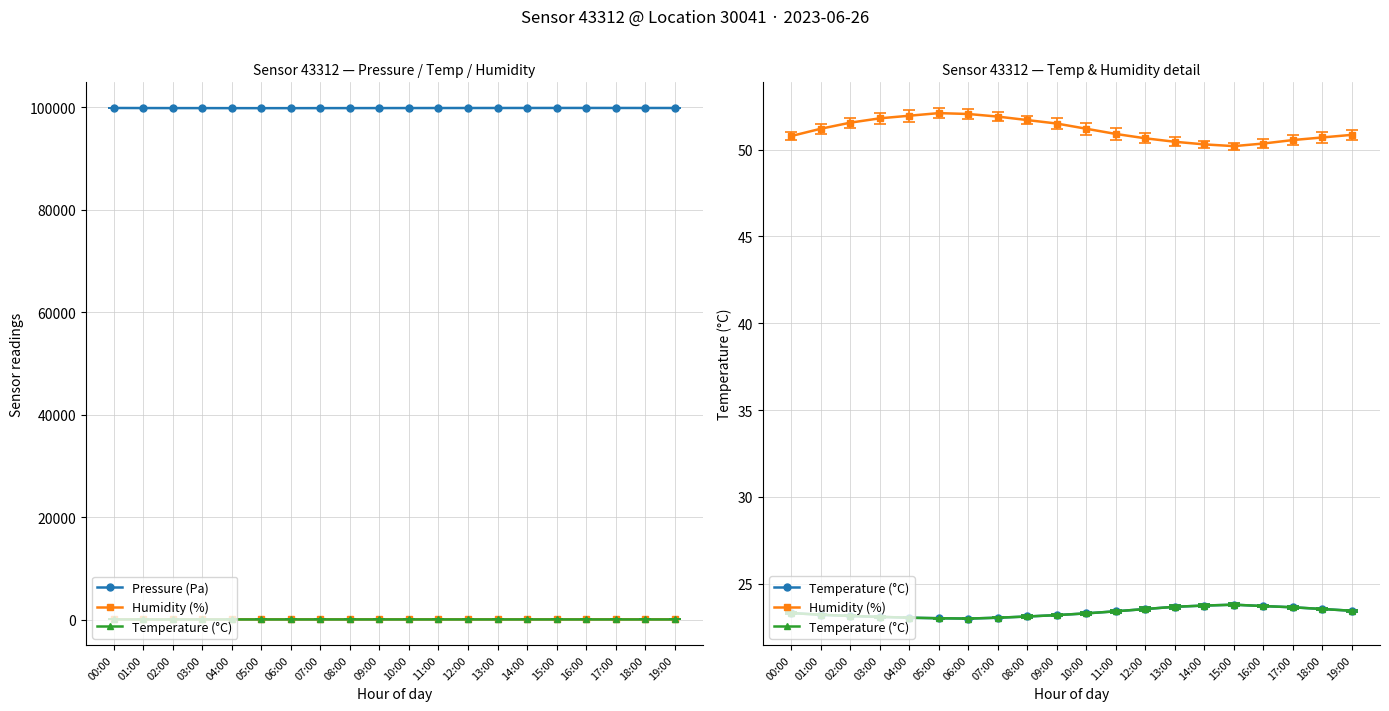

Reading right to left, what are all the values shown in this chart?

Pressure (Pa): 99840.5	99843.2	99847.6	99850.1	99848.3	99845.6	99842.1	99838.9	99835.2	99830.7	99825.4	99820.1	99815.6	99810.2	99808.9	99812.3	99818.7	99822.4	99831.5	99843.2
Humidity (%): 50.9	50.7	50.5	50.4	50.2	50.3	50.5	50.6	50.9	51.2	51.5	51.7	51.9	52.0	52.1	52.0	51.8	51.5	51.2	50.8
Temperature (°C): 23.4	23.6	23.6	23.7	23.8	23.8	23.7	23.6	23.4	23.3	23.2	23.1	23.1	23.0	23.0	23.1	23.1	23.1	23.2	23.3